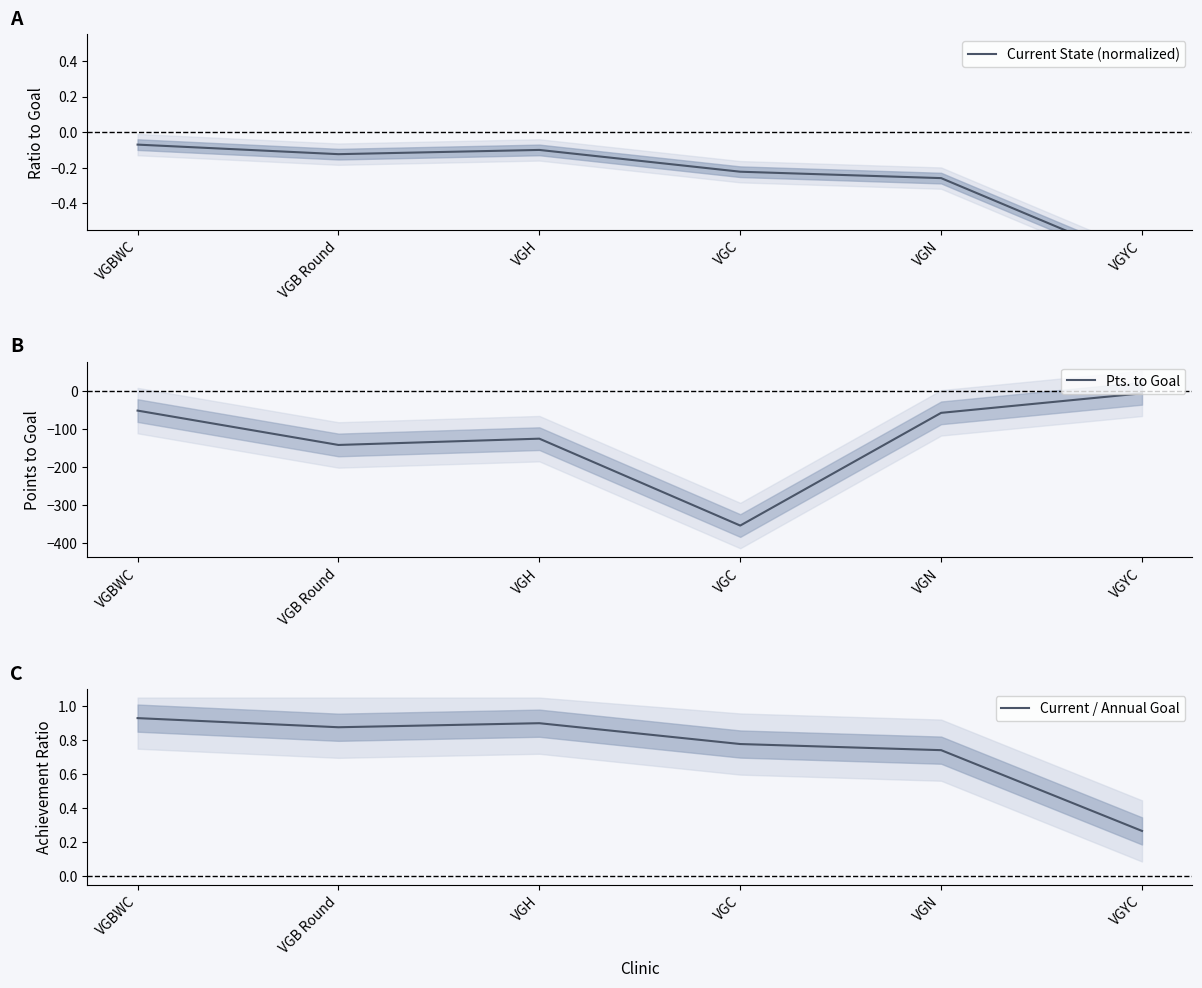

The Current / Annual Goal series shows 0.9 at VGH. True or false?

True